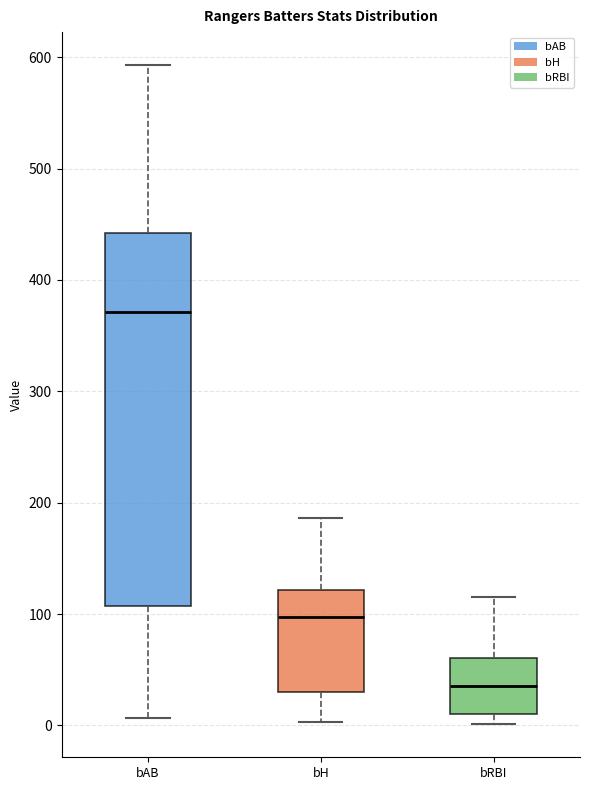

Where is the upper edge of the box for bH on the y-axis? The values are not printed on the chart, so give them approximately, as read against the axis.

120